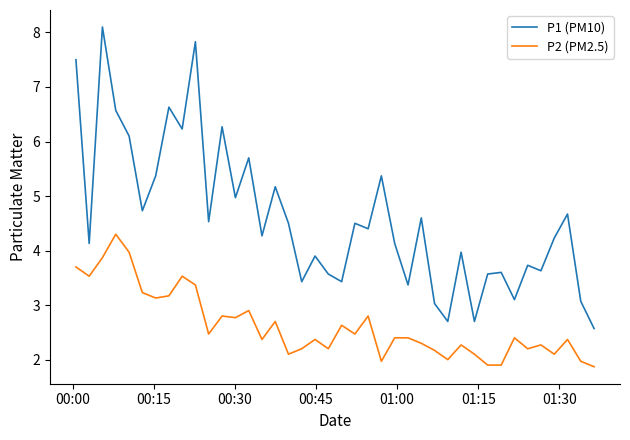

True or false: P1 (PM10) and P2 (PM2.5) intersect in this chart.

False